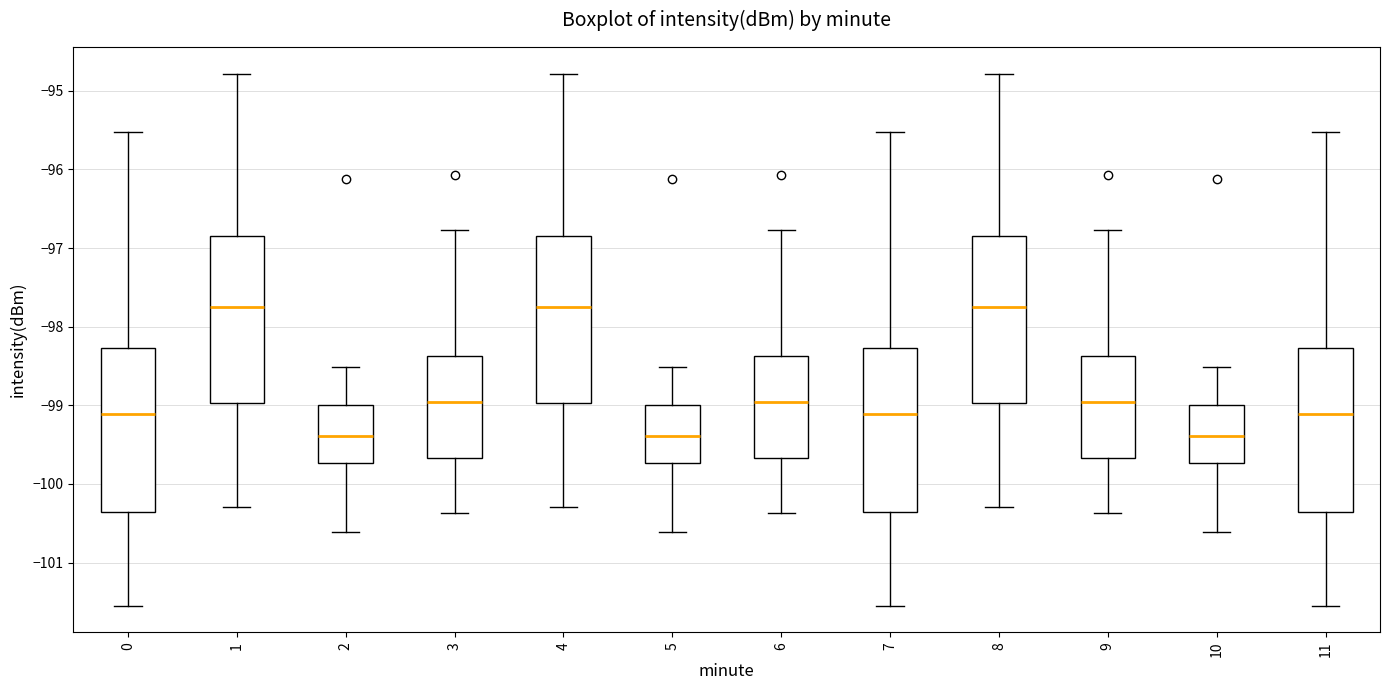

Where does the upper whisker of the box at x = 3 end on the y-axis? The values are not printed on the chart, so give them approximately, as read against the axis.

-96.8